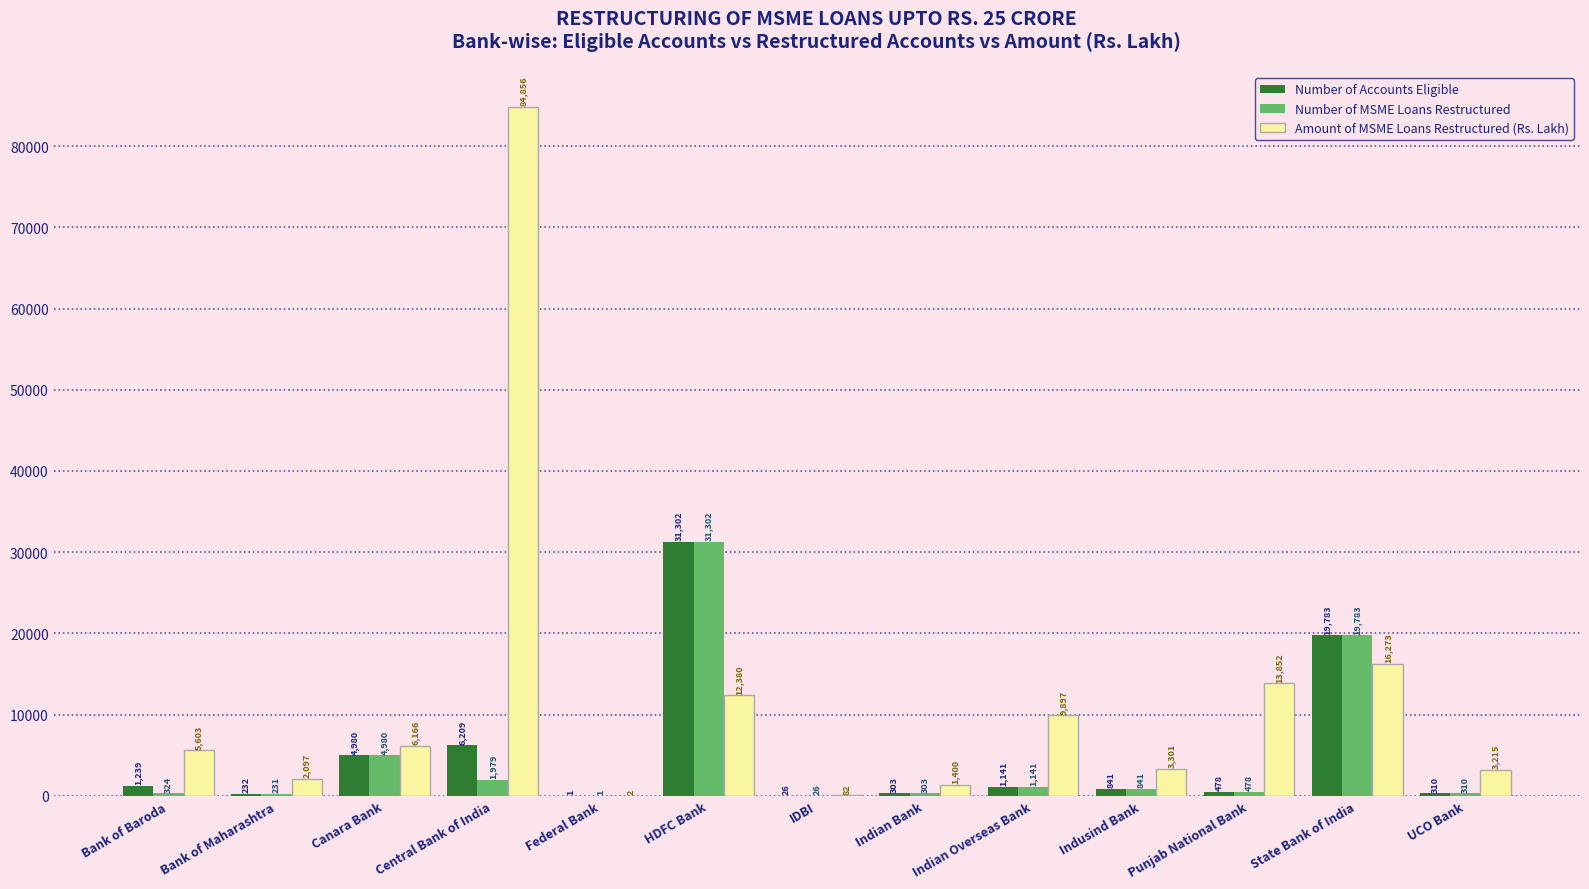

How many groups of bars are there?

13